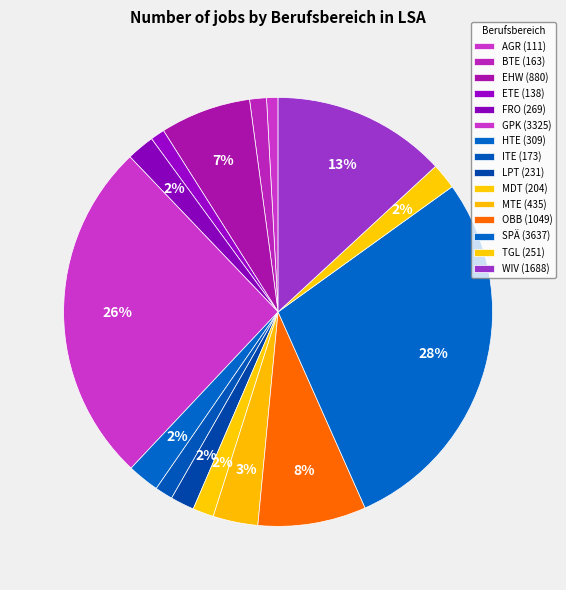

How many segments does this pie chart have?

15